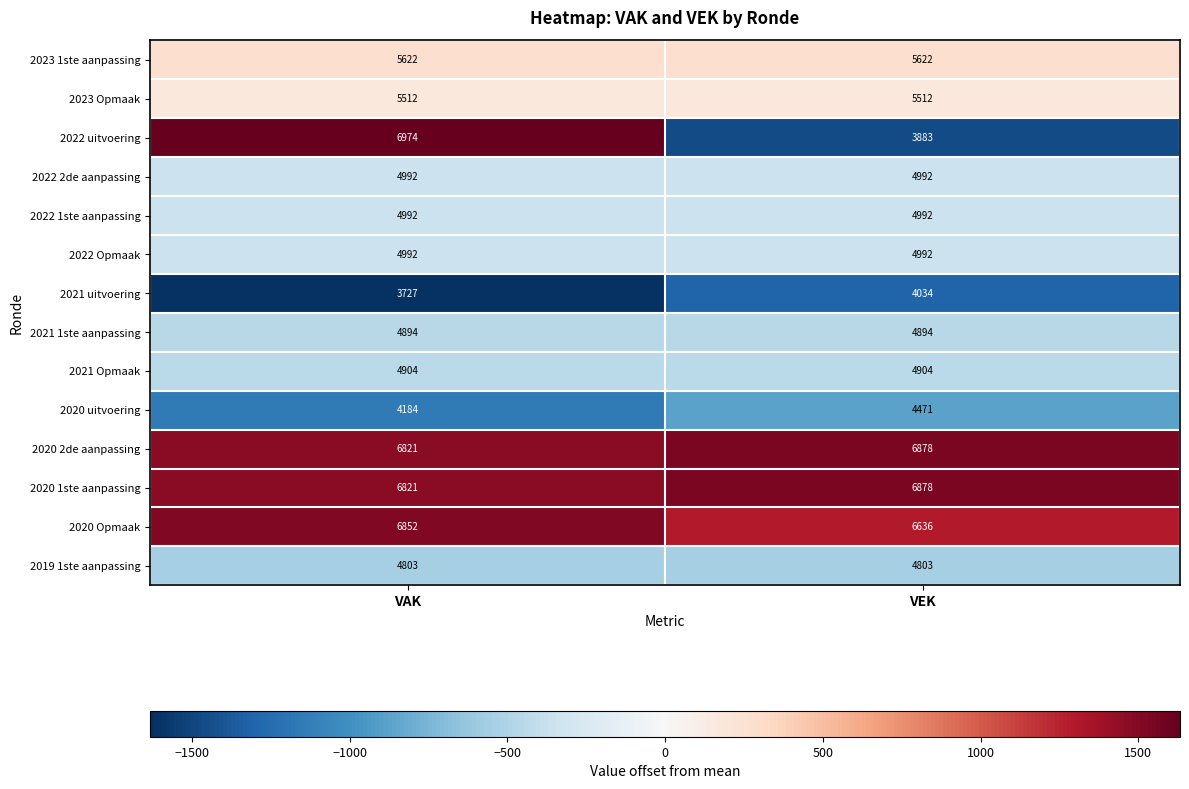

What is the difference between the 2020 uitvoering values at VAK and VEK?

287